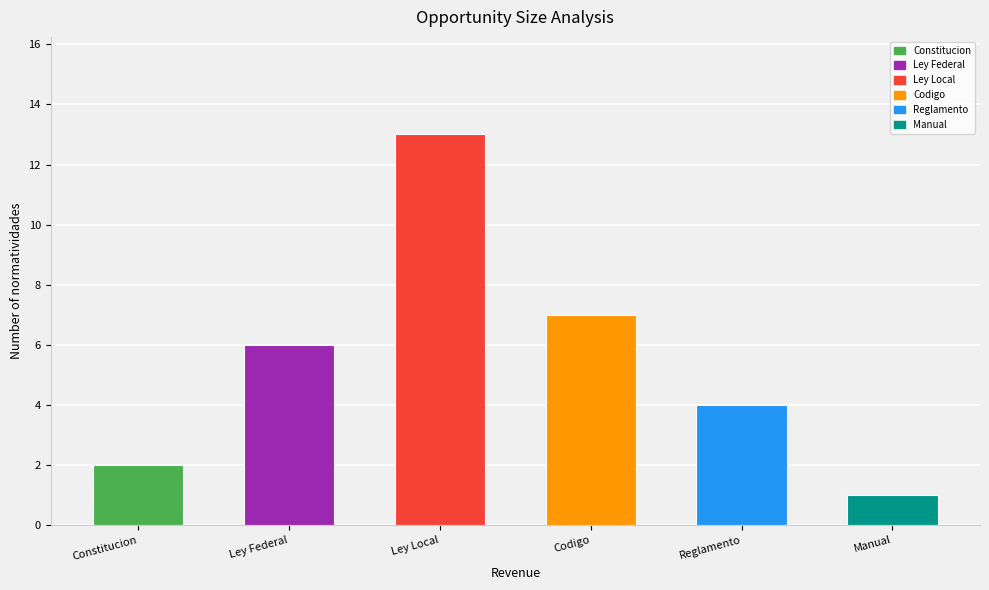

Which has a higher value, Ley Federal or Manual?

Ley Federal